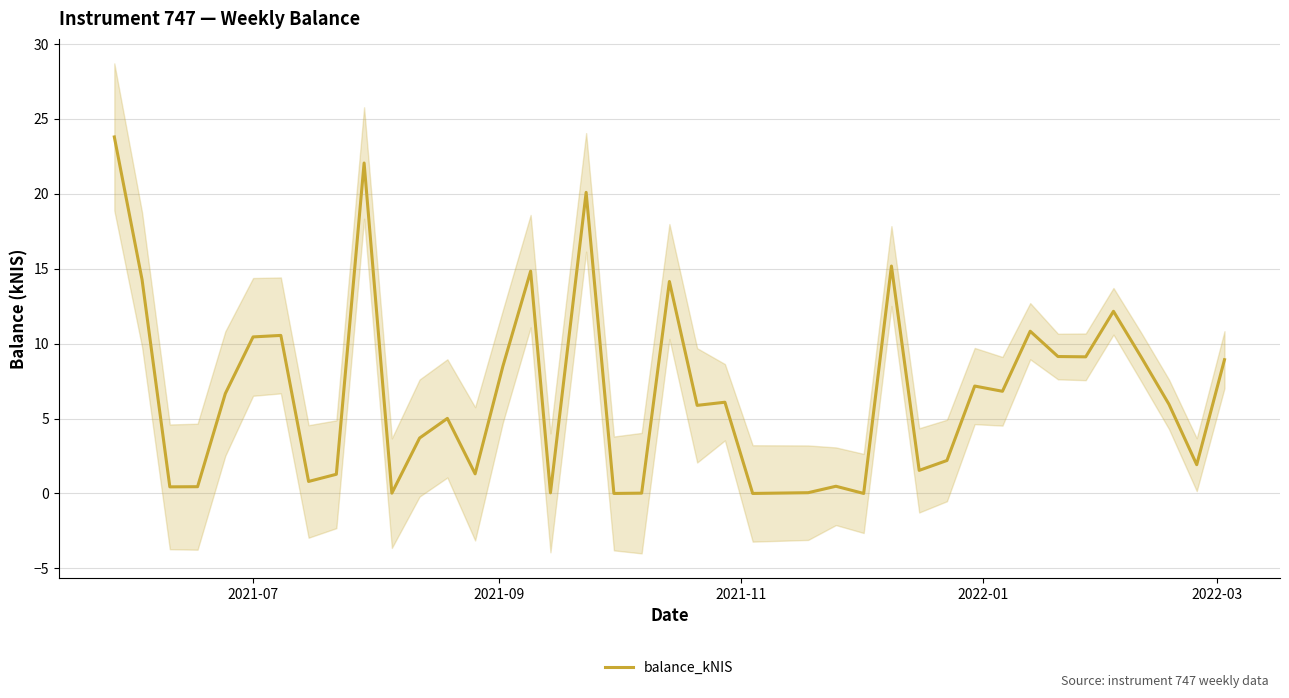

What is the maximum value for balance_kNIS?

23.8